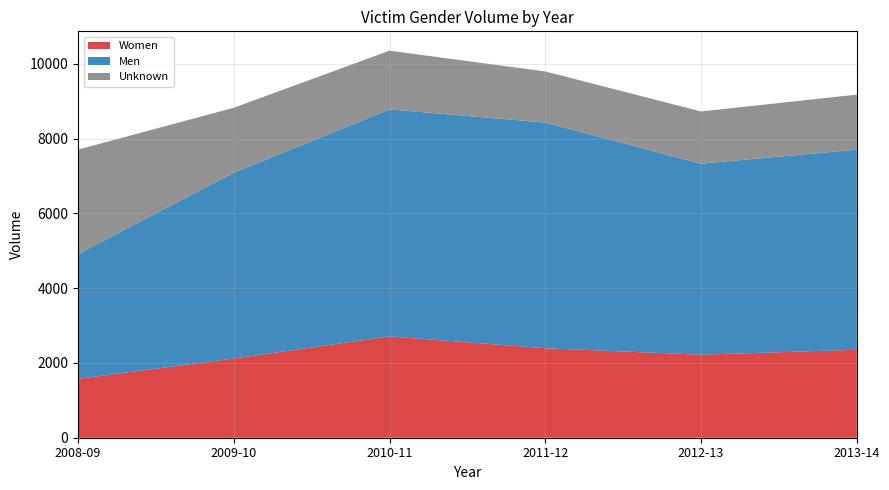

Reading left to right, transcribe all the data shown in this chart.

Women: 1576	2119	2711	2394	2222	2354
Men: 3339	4972	6073	6038	5110	5353
Unknown: 2793	1737	1571	1367	1397	1473